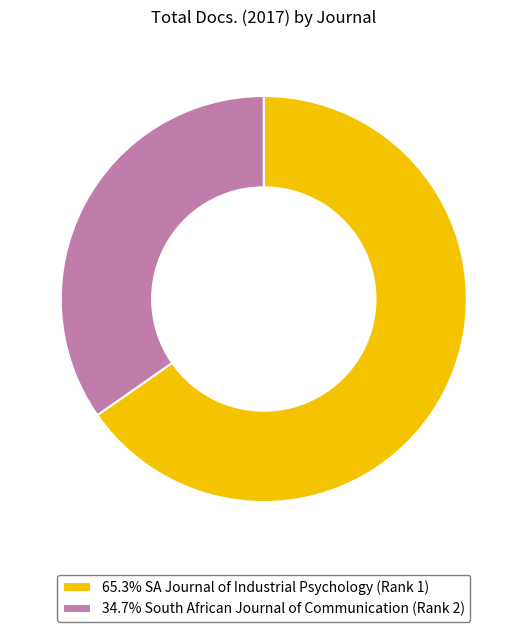

What is the ratio of the value at 65.3% SA Journal of Industrial Psychology (Rank 1) to the value at 34.7% South African Journal of Communication (Rank 2)?

1.9